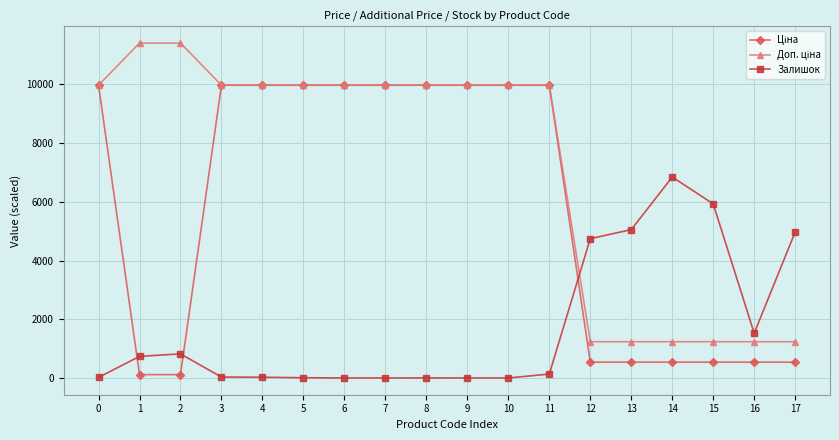

True or false: Залишок has more than 1 interior local peaks.

True